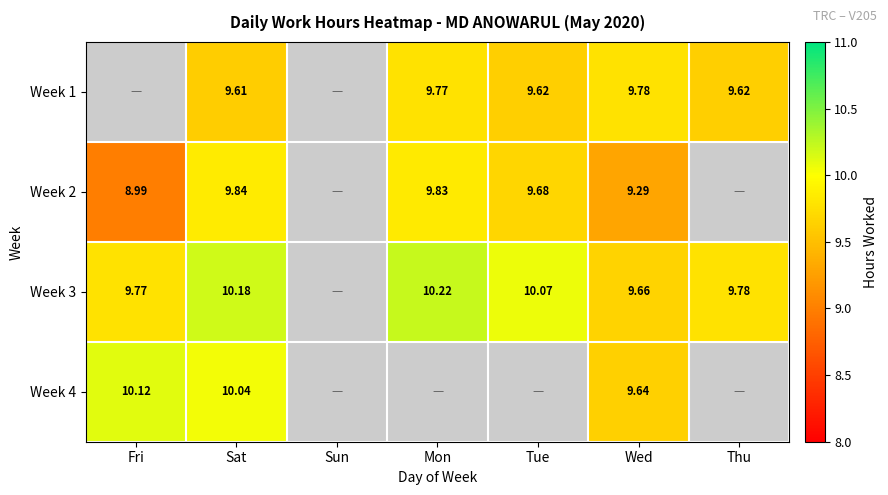

Is the value of Week 3 at Wed greater than the value of Week 2 at Fri?

Yes